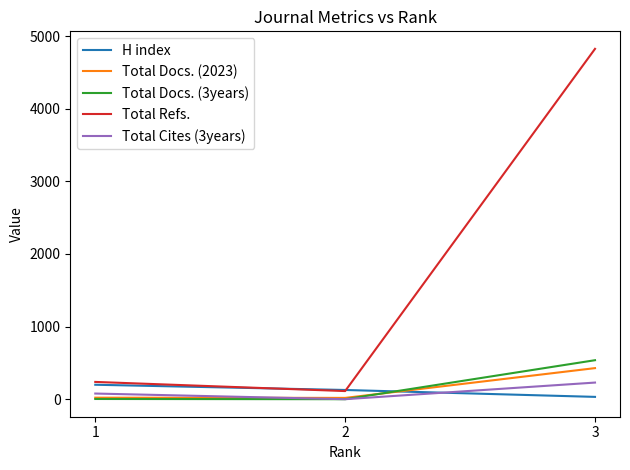

How many categories are shown in the chart?

3